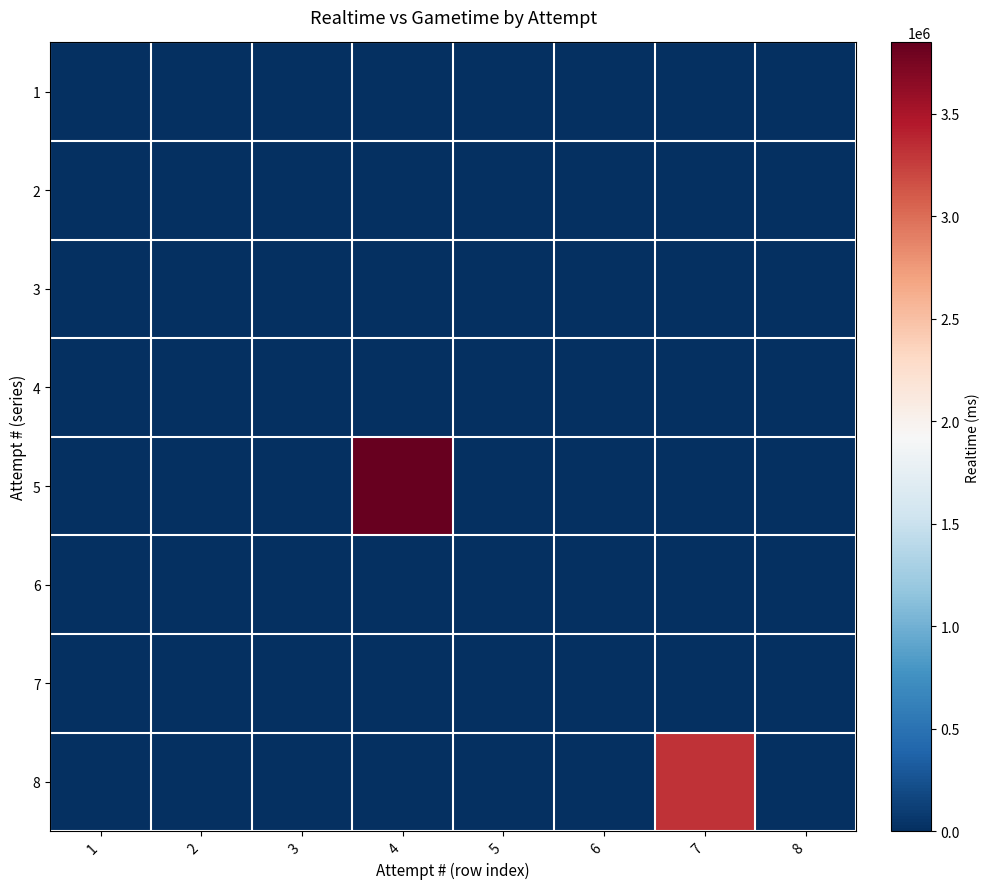

How many series are shown in this chart?

8